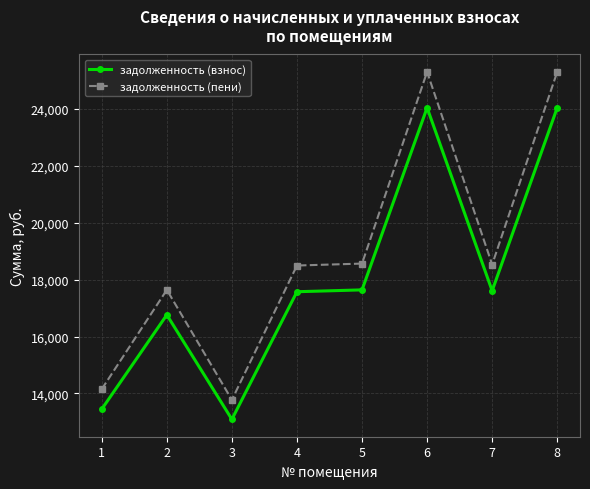

True or false: задолженность (пени) has more than 1 points higher than both neighbors.

True